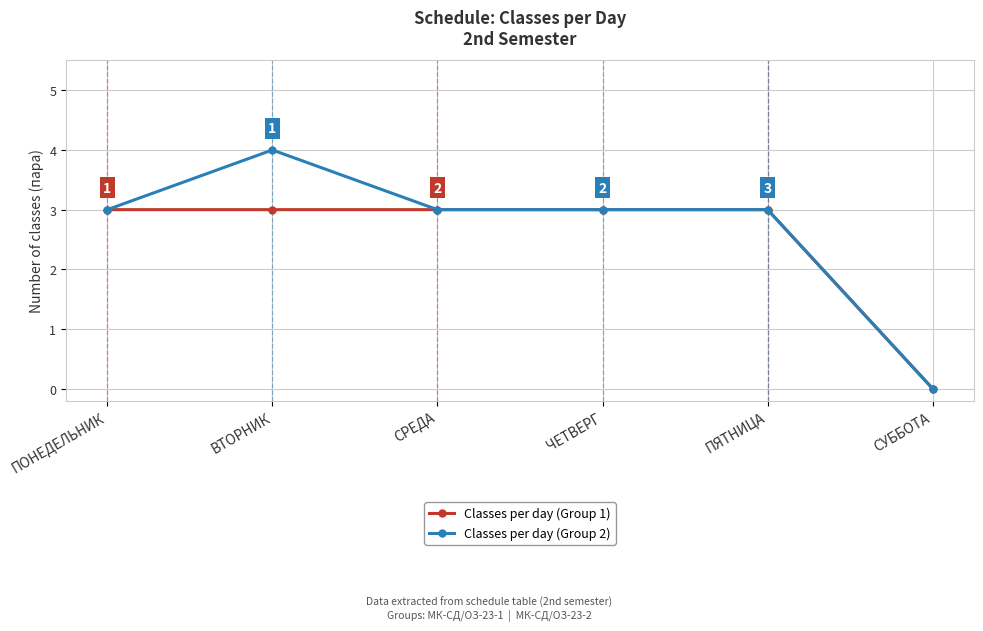

How many Classes per day (Group 1) values are between 3 and 4?

5